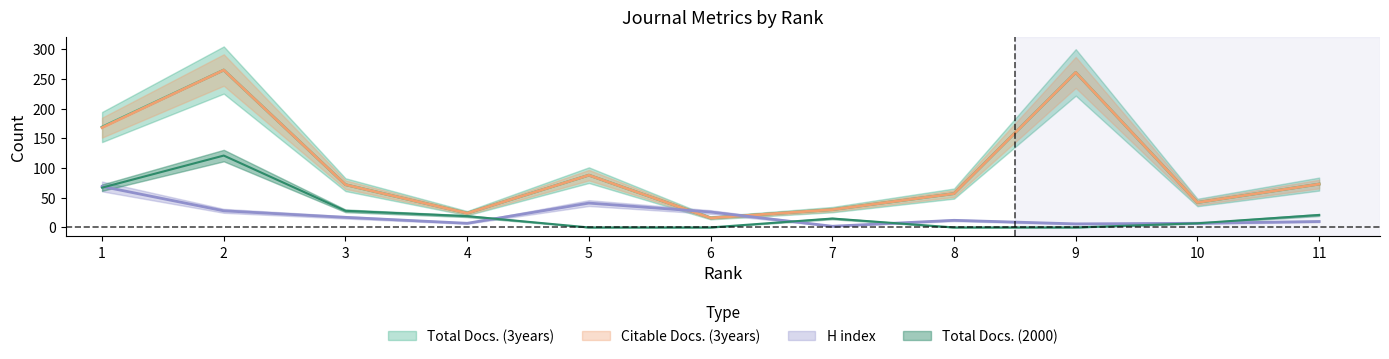

Does the chart display data point markers on the line(s)?

No